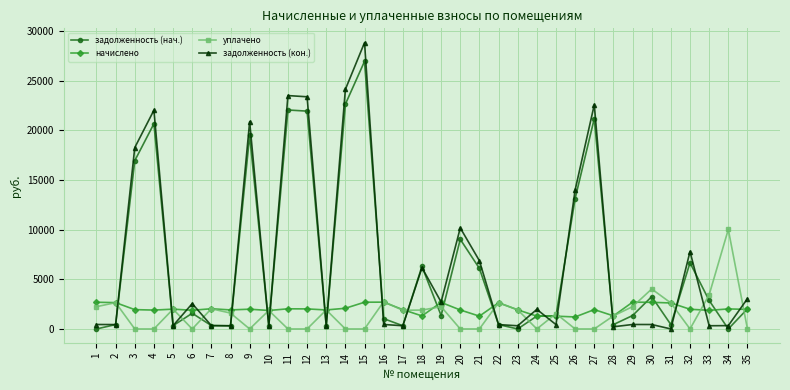

Is the value of задолженность (нач.) at 15 greater than the value of задолженность (кон.) at 32?

Yes